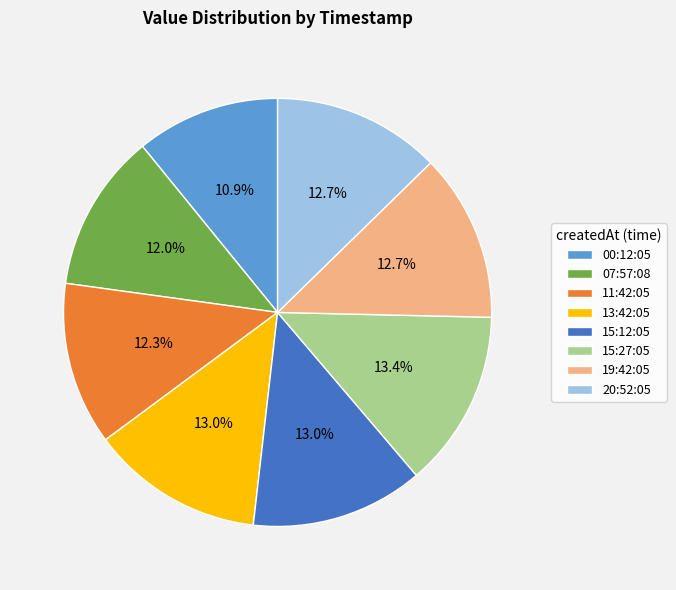

Combined, what portion of the pie is 20:52:05 and 13:42:05?

25.7%